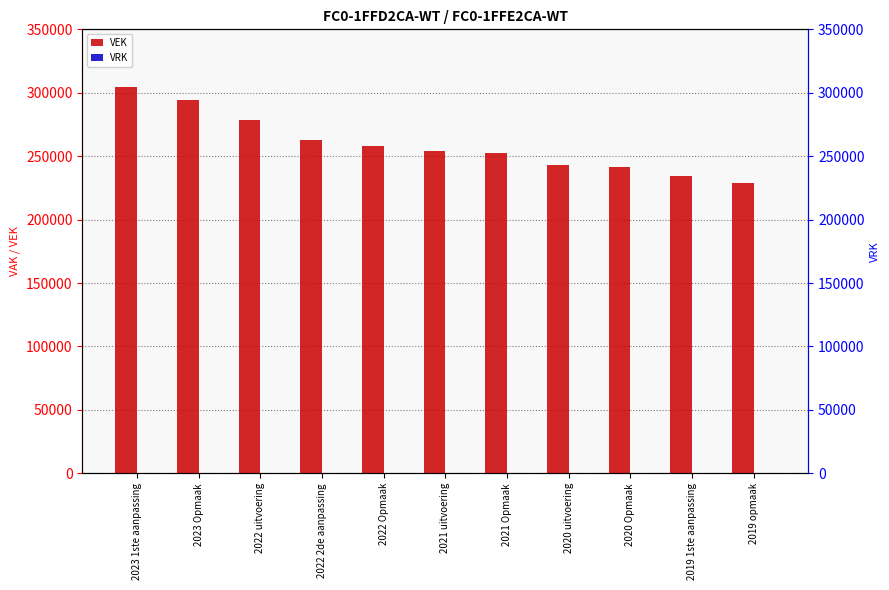

How many groups of bars are there?

11